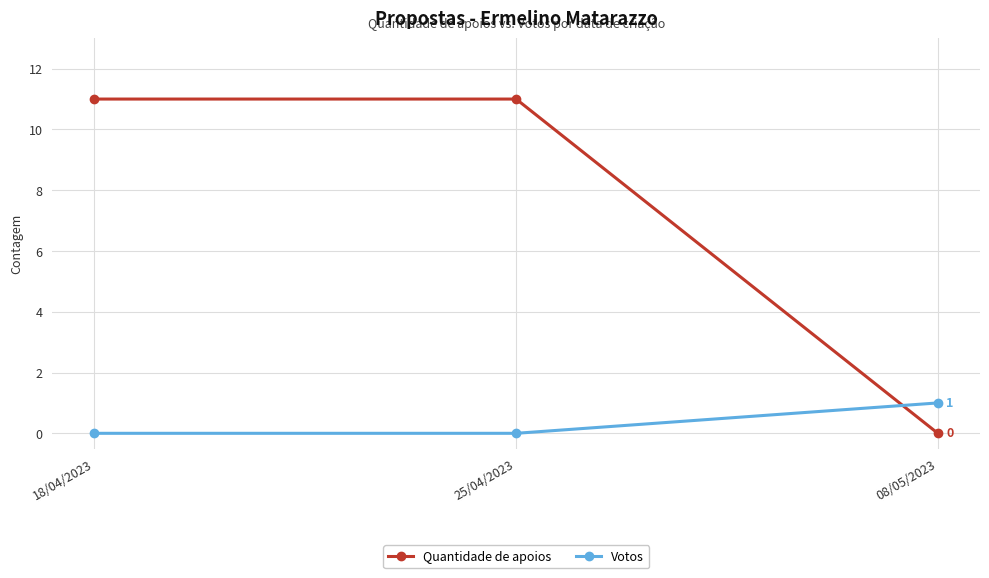

Count the number of categories in the chart.

3